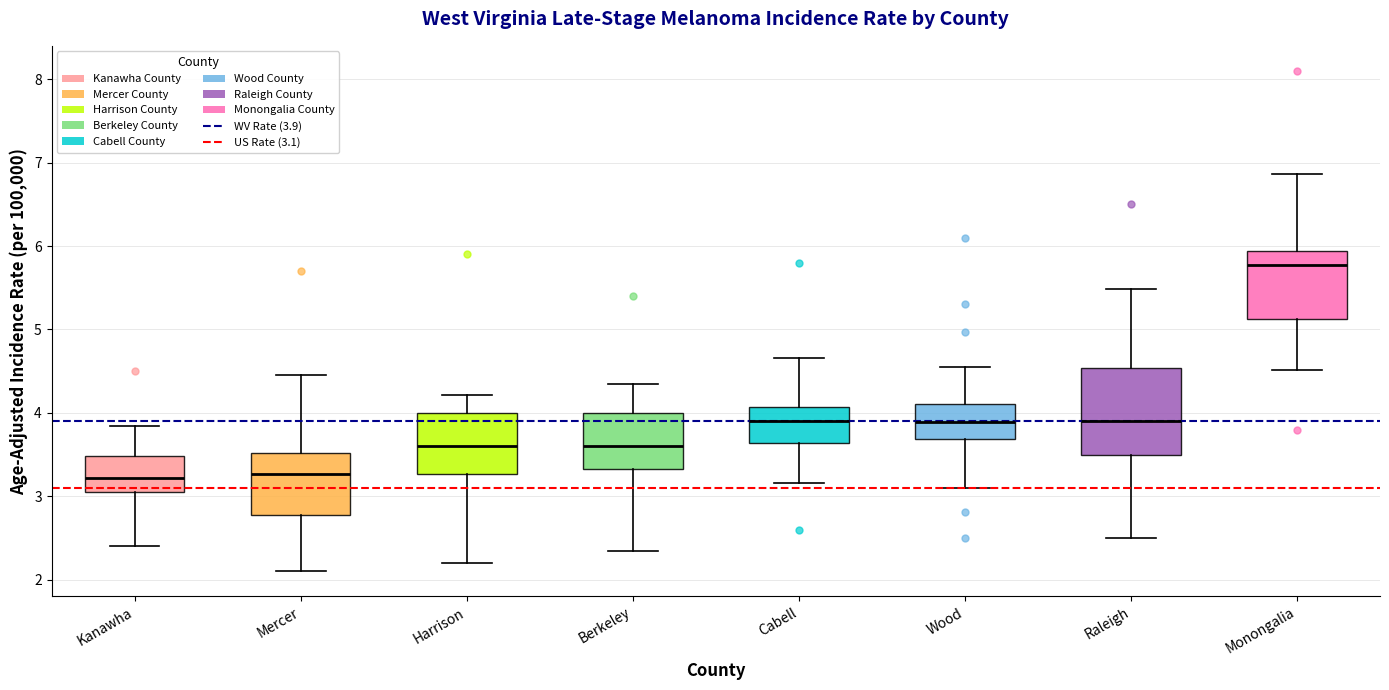

Reading left to right, read every box against the y-axis: the position of its median line, the range the box covers, and the ends of its whiskers. The values are not printed on the chart, so give them approximately, as read against the axis.

Kanawha: median 3.2, box 3.0 to 3.5, whiskers 2.4 to 3.8
Mercer: median 3.3, box 2.8 to 3.5, whiskers 2.1 to 4.5
Harrison: median 3.6, box 3.3 to 4.0, whiskers 2.2 to 4.2
Berkeley: median 3.6, box 3.3 to 4.0, whiskers 2.3 to 4.4
Cabell: median 3.9, box 3.6 to 4.1, whiskers 3.2 to 4.7
Wood: median 3.9, box 3.7 to 4.1, whiskers 3.1 to 4.6
Raleigh: median 3.9, box 3.5 to 4.5, whiskers 2.5 to 5.5
Monongalia: median 5.8, box 5.1 to 5.9, whiskers 4.5 to 6.9